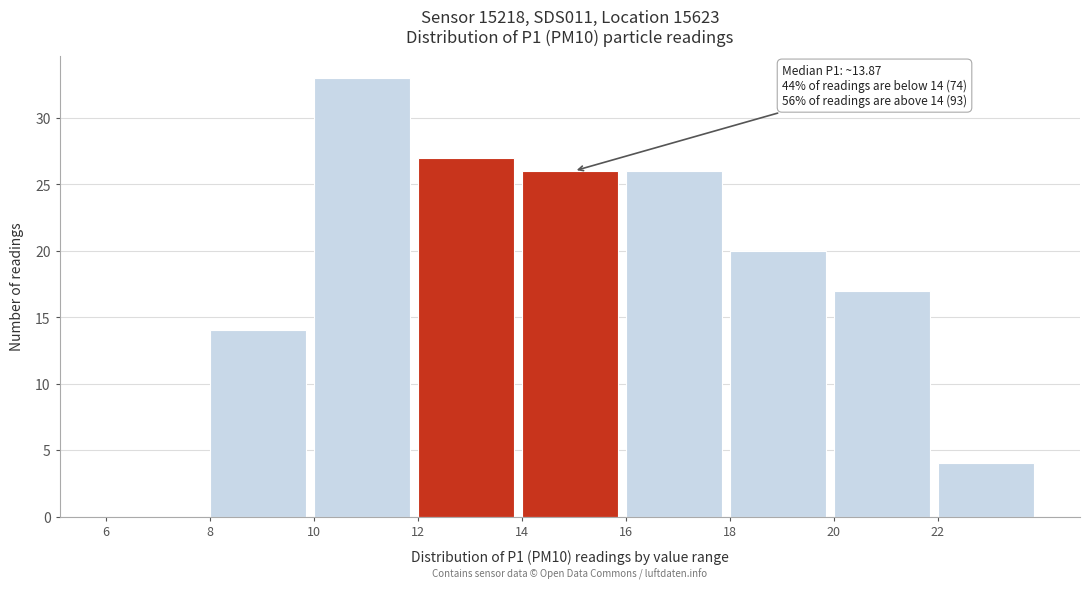

Over which range of the x-axis is the bar tallest?

10 to 12